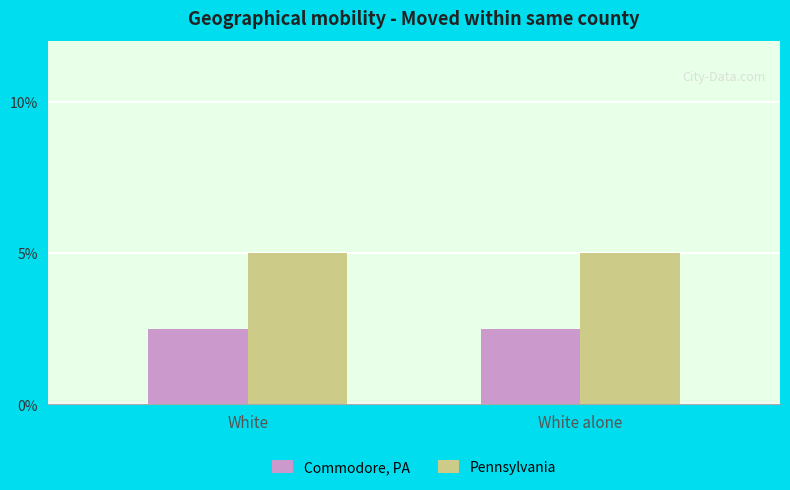

What is the maximum value for Commodore, PA?

2.5